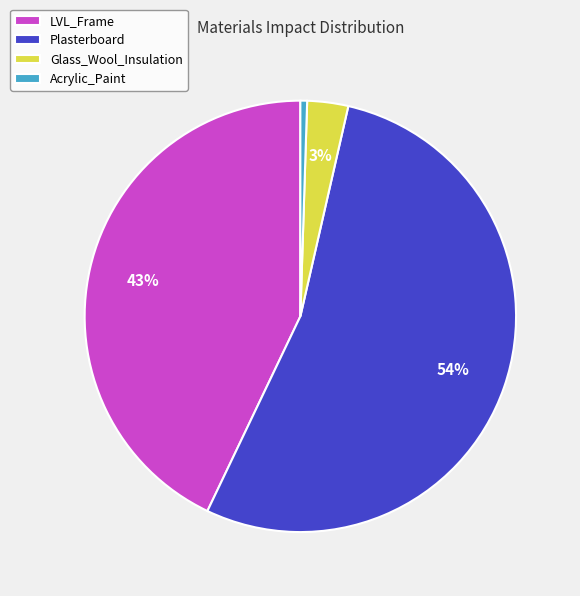

Is it true that Plasterboard is 54% of the pie?

True